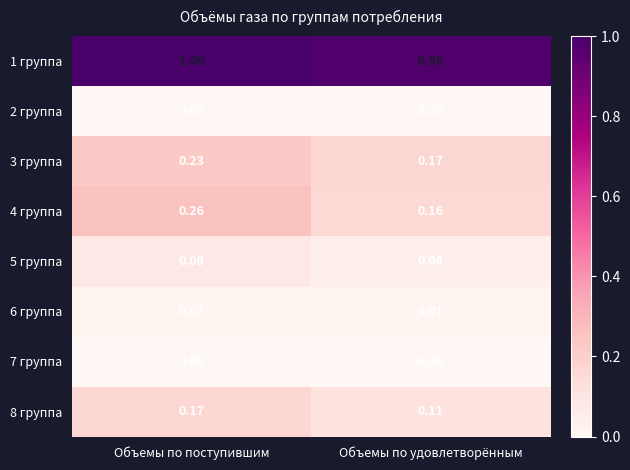

Which category has the lowest value in the 4 группа series?

Объемы по удовлетворённым